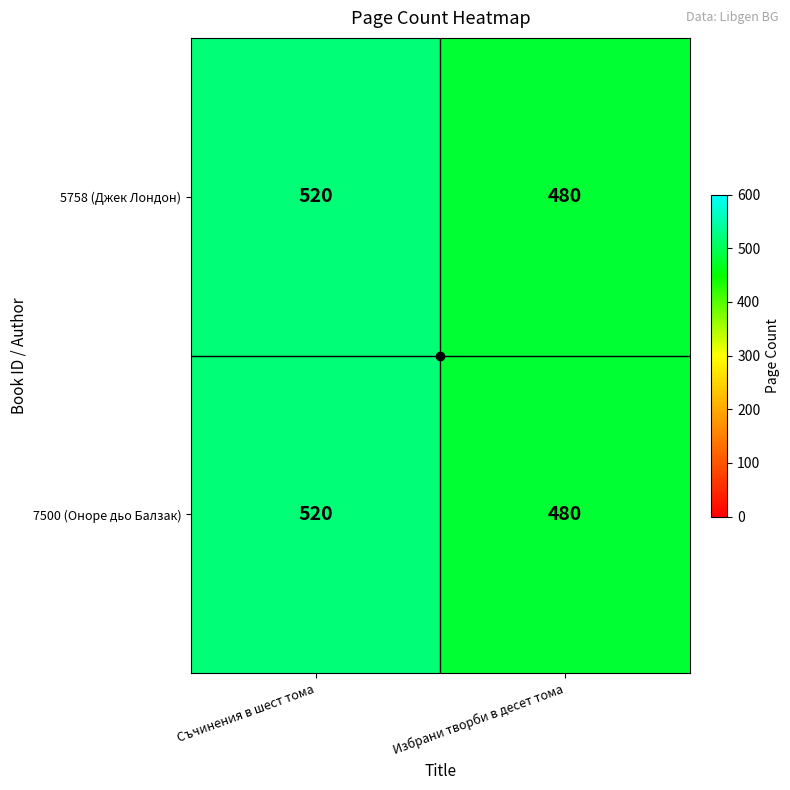

Rank the categories by 7500 (Оноре дьо Балзак) value from highest to lowest.

Съчинения в шест тома, Избрани творби в десет тома